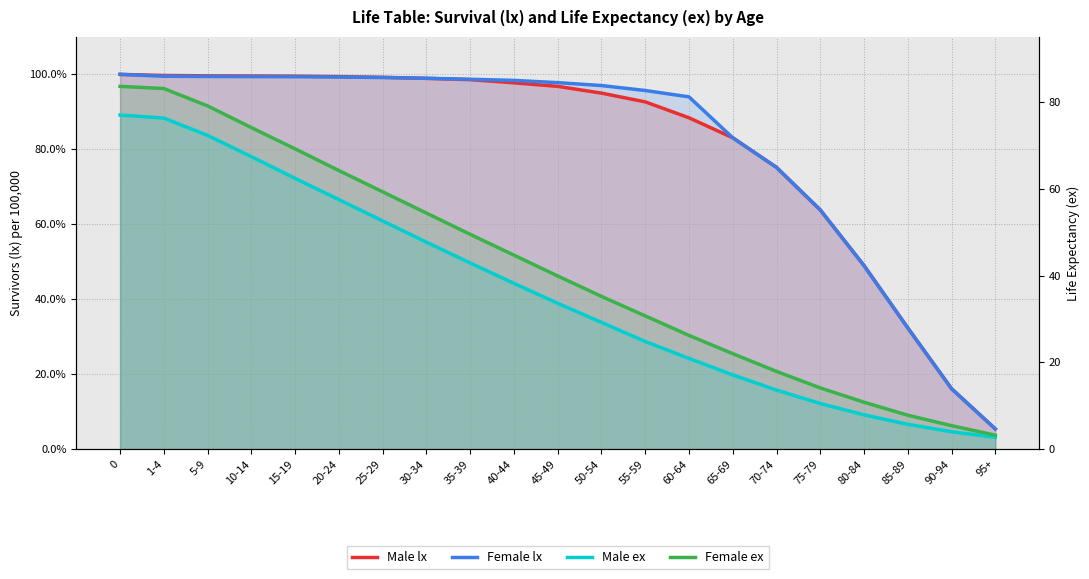

List the series in order of their peak value, highest first.

Male lx, Female lx, Female ex, Male ex